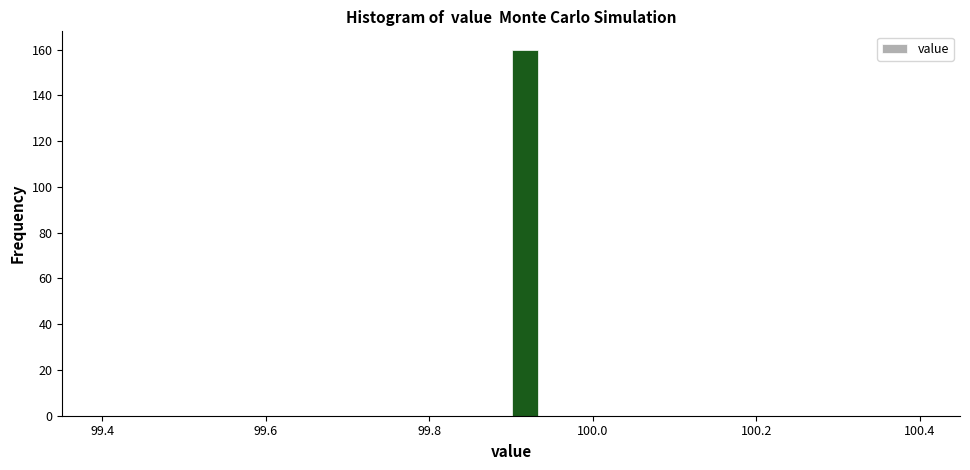

Read against the x-axis, roughly where is the centre of the tallest bar?

99.92